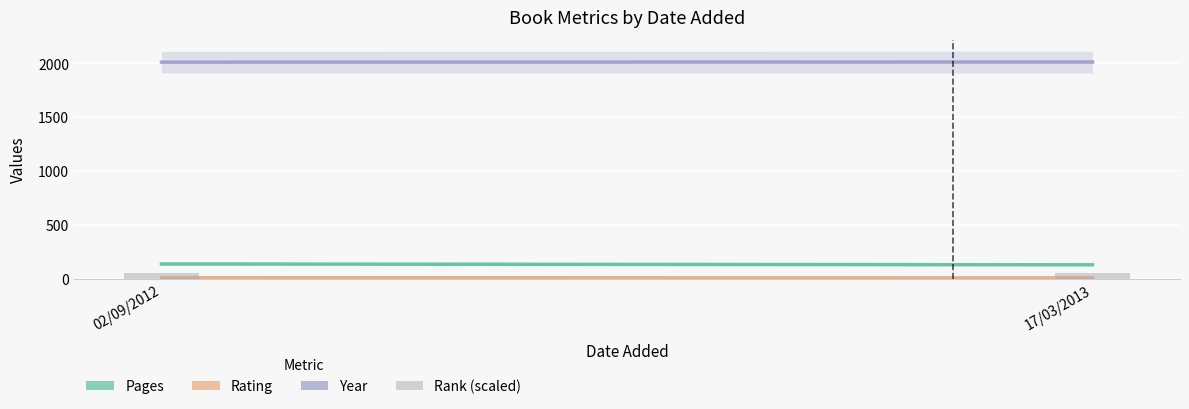

What is the difference between the highest and lowest values at 17/03/2013?

2005